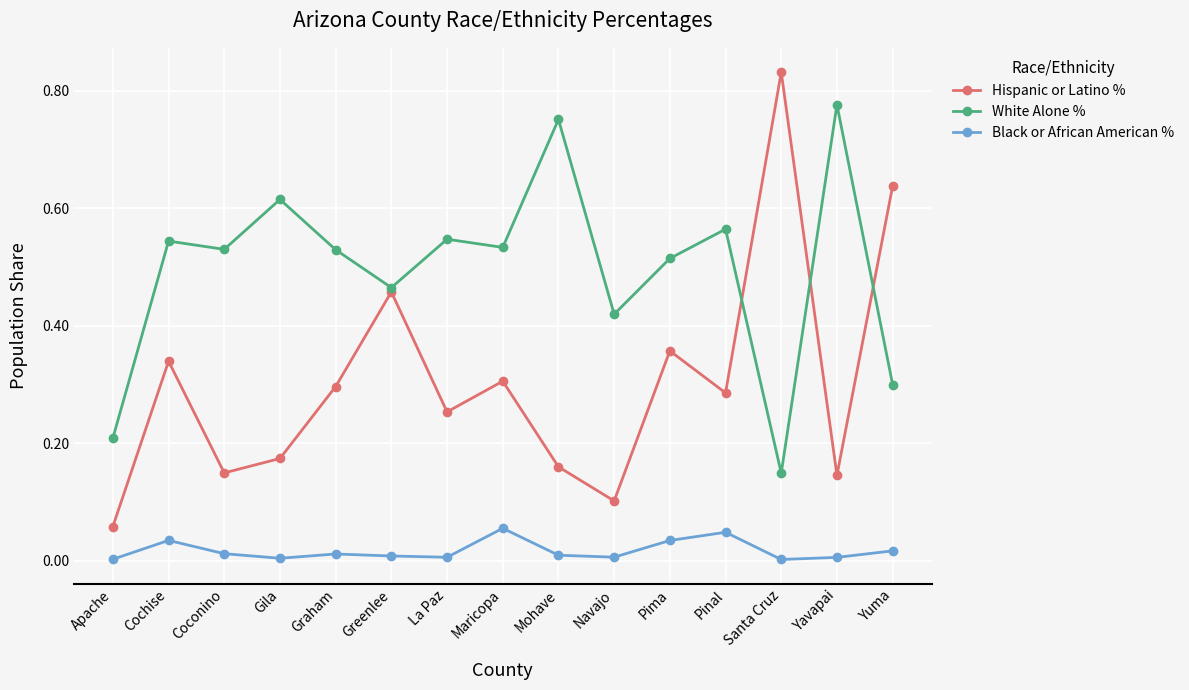

Which series changed the most between La Paz and Navajo?

Hispanic or Latino %